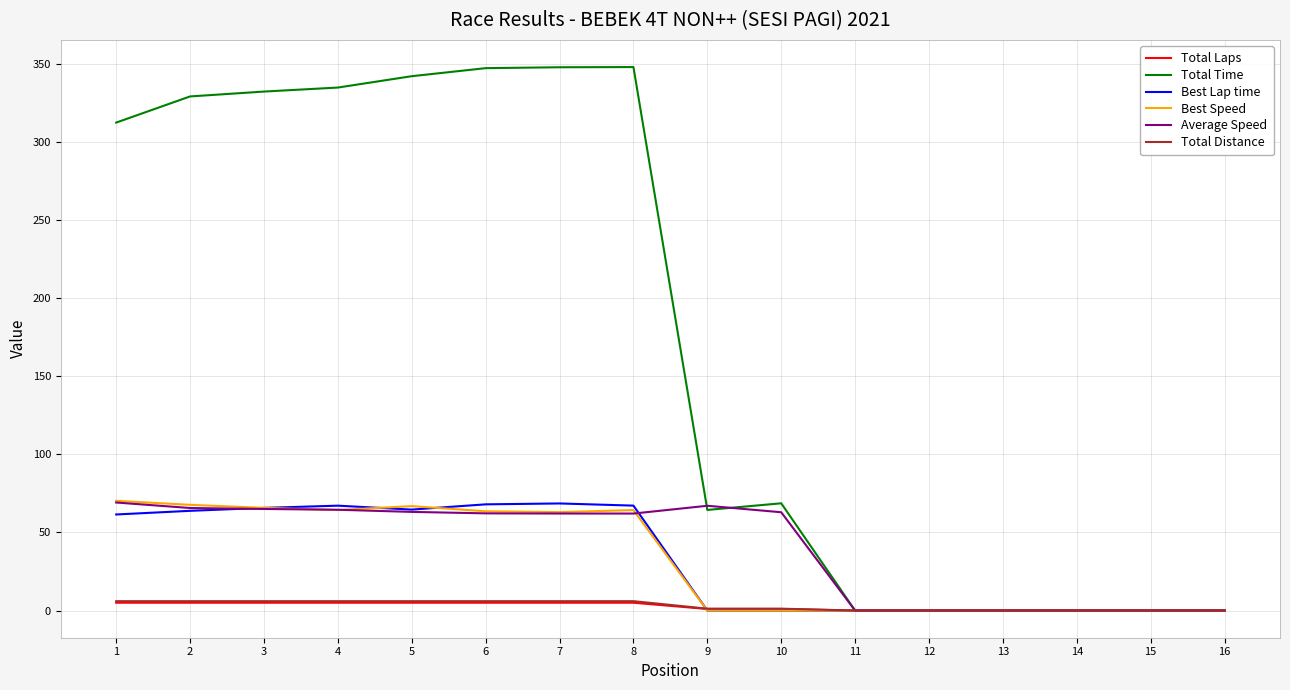

What are all the series names shown in the legend?

Total Laps, Total Time, Best Lap time, Best Speed, Average Speed, Total Distance